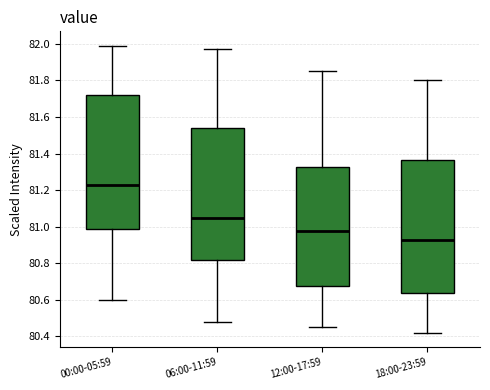

Reading left to right, read every box against the y-axis: the position of its median line, the range the box covers, and the ends of its whiskers. The values are not printed on the chart, so give them approximately, as read against the axis.

00:00-05:59: median 81.24, box 80.98 to 81.72, whiskers 80.60 to 82.00
06:00-11:59: median 81.04, box 80.82 to 81.54, whiskers 80.48 to 81.98
12:00-17:59: median 80.98, box 80.68 to 81.32, whiskers 80.46 to 81.86
18:00-23:59: median 80.92, box 80.64 to 81.36, whiskers 80.42 to 81.80